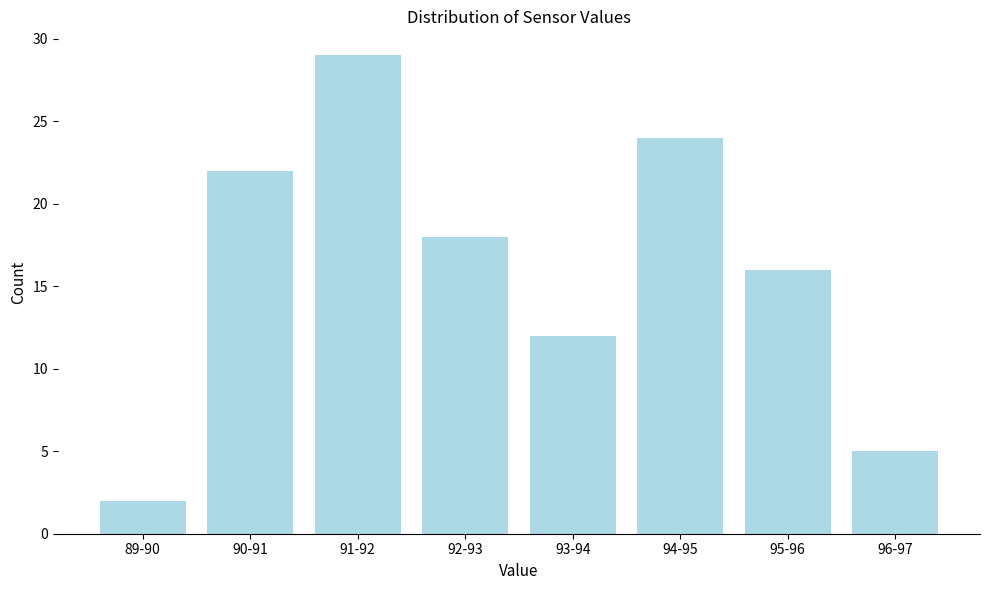

Reading left to right, transcribe all the data shown in this chart.

89-90=2	90-91=22	91-92=29	92-93=18	93-94=12	94-95=24	95-96=16	96-97=5